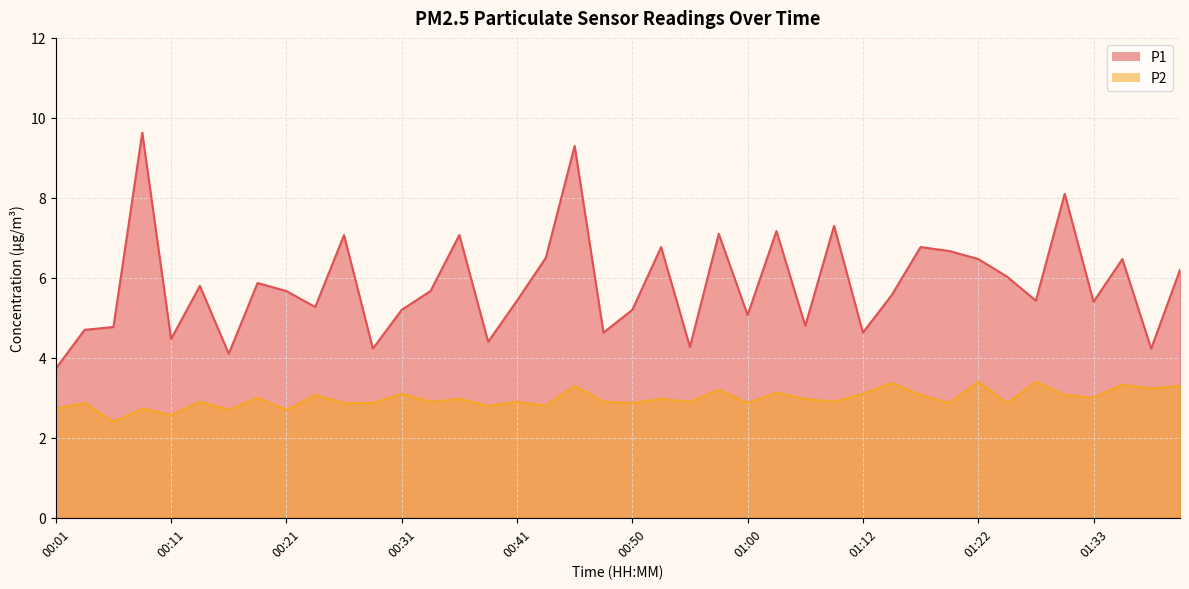

Rank the series by their average value, from lowest to highest.

P2, P1